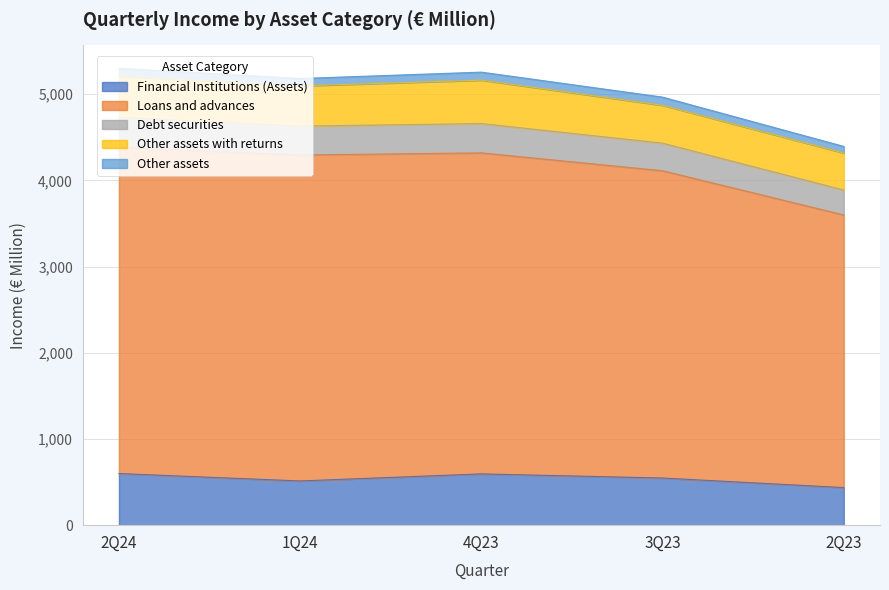

True or false: Financial Institutions (Assets) has a value of 547 at 3Q23.

True